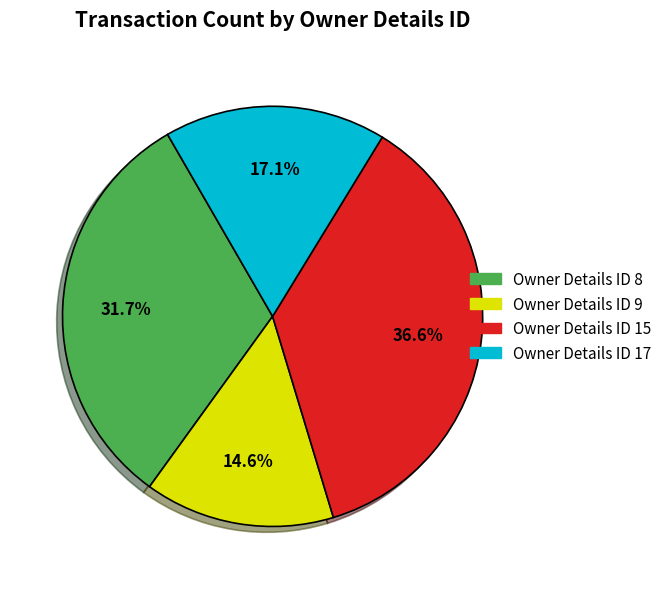

How many segments does this pie chart have?

4